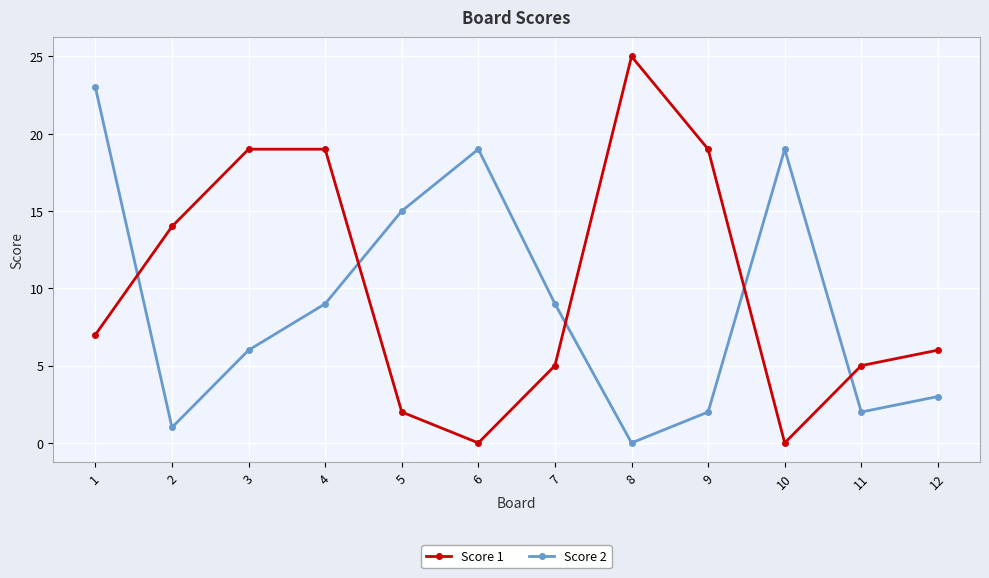

Which series has the largest range (max minus min)?

Score 1